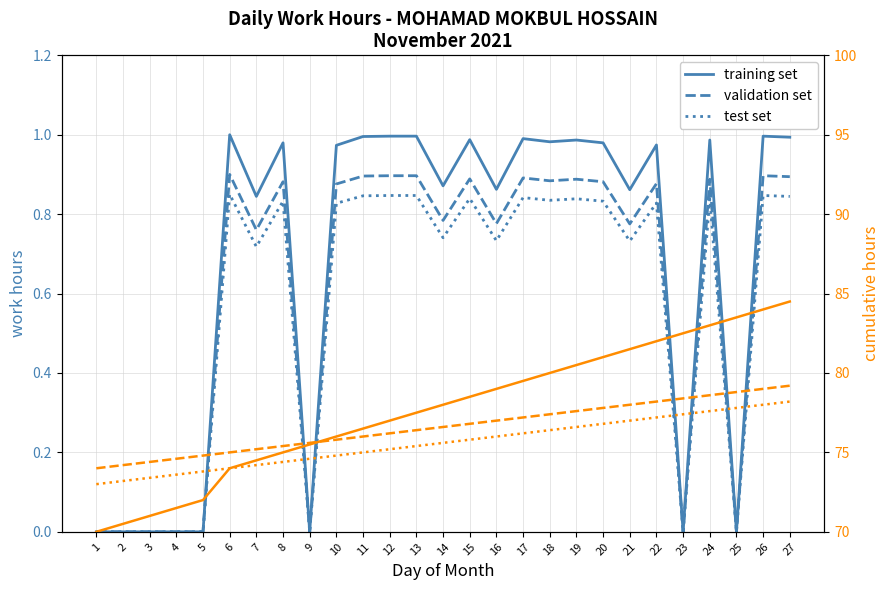

Is this an area chart (filled region under the line)?

No